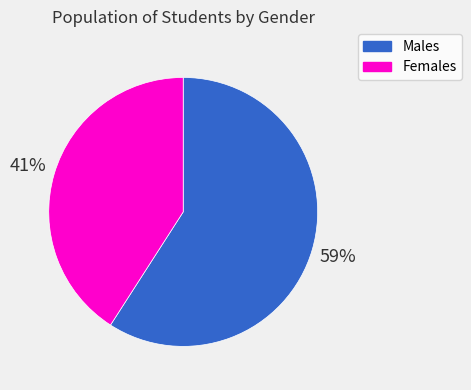

Approximately how many times larger is the value at Females compared to Males?

0.7